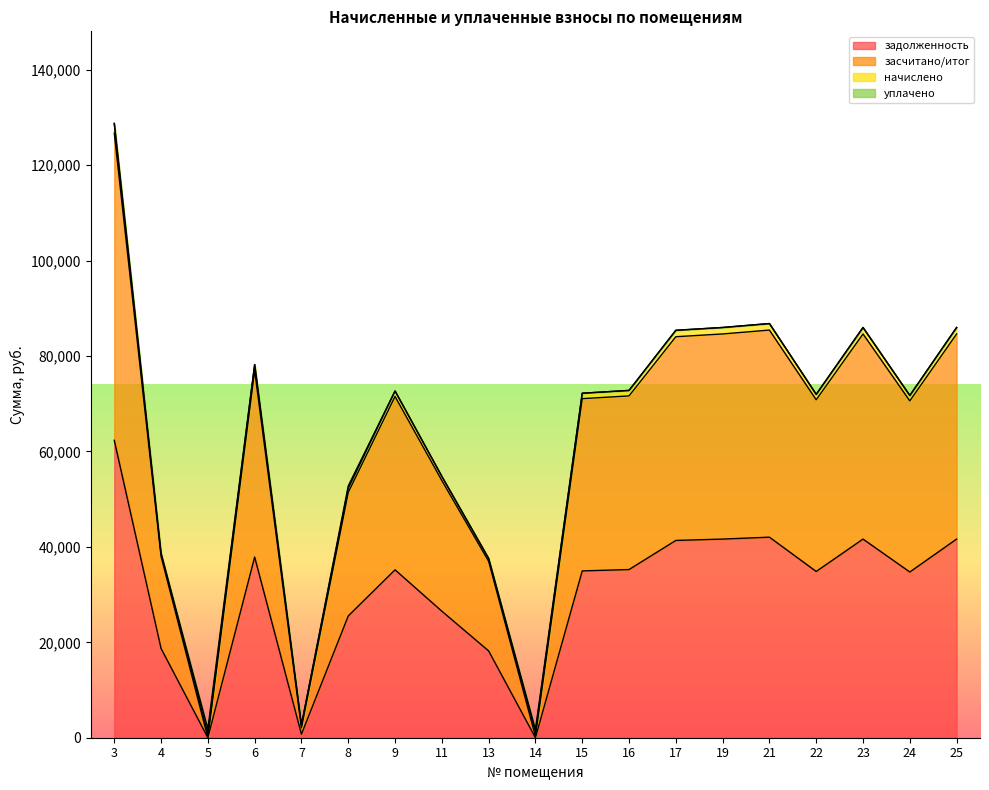

True or false: задолженность has a value of 36221.6 at 3.

False